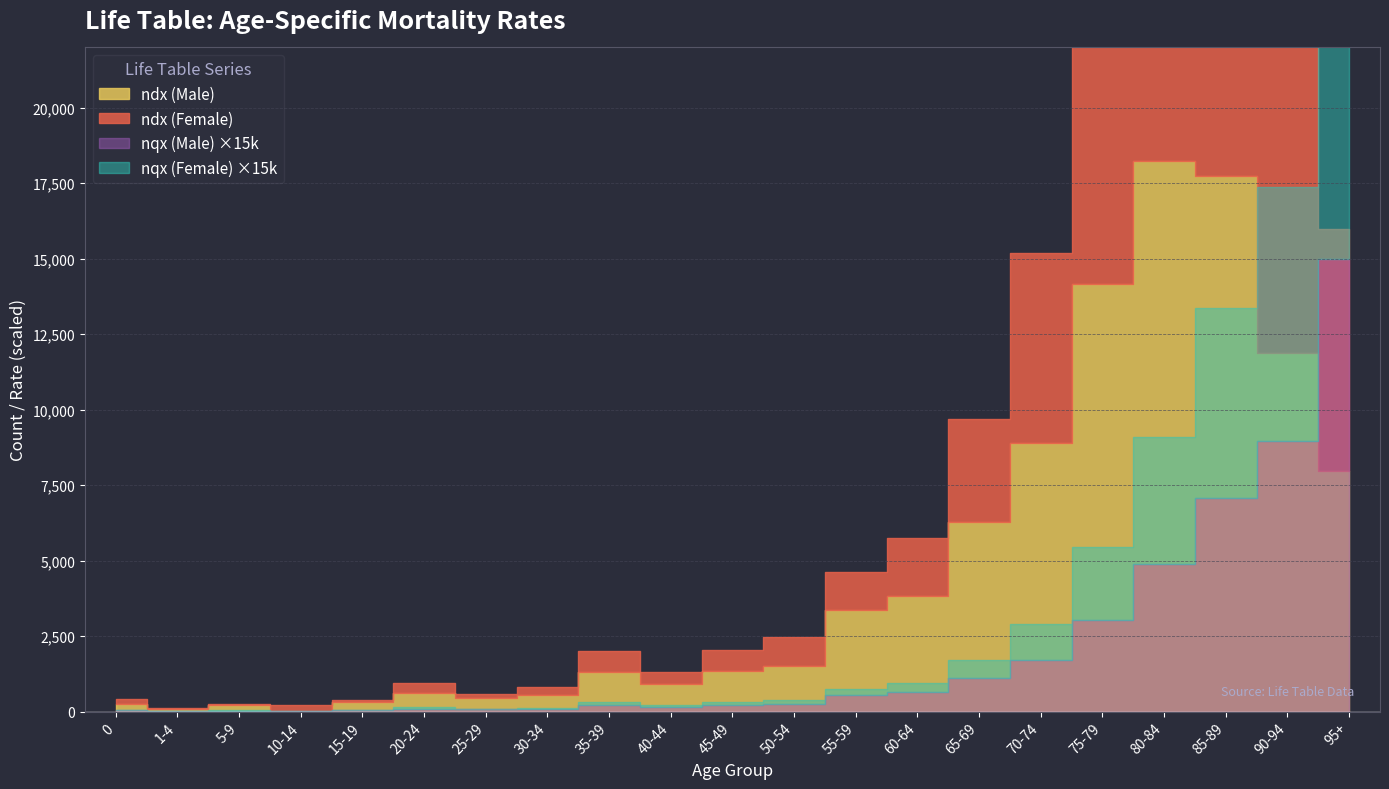

Reading left to right, transcribe all the data shown in this chart.

nqx (Male): 0.0	0.0	0.0	0.0	0.0	0.0	0.0	0.0	0.0	0.0	0.0	0.0	0.0	0.0	0.1	0.1	0.2	0.3	0.5	0.6	1.0
nqx (Female): 0.0	0.0	0.0	0.0	0.0	0.0	0.0	0.0	0.0	0.0	0.0	0.0	0.0	0.0	0.0	0.1	0.2	0.3	0.4	0.6	1.0
ndx (Male): 253.0	89.0	225.0	34.0	312.0	608.0	464.0	560.0	1313.0	921.0	1343.0	1509.0	3354.0	3843.0	6278.0	8905.0	14168.0	18238.0	17728.0	11875.0	7981.0
ndx (Female): 174.0	43.0	39.0	192.0	69.0	353.0	130.0	243.0	706.0	396.0	694.0	952.0	1279.0	1920.0	3400.0	6300.0	10000.0	15000.0	16000.0	11000.0	8000.0